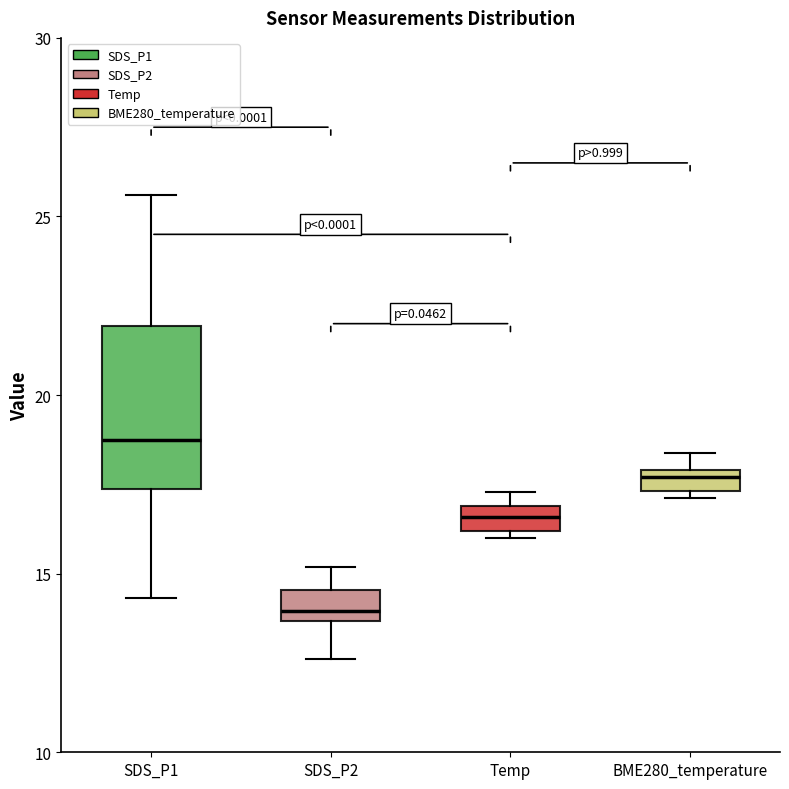

Where does the lower whisker of the box for SDS_P2 end on the y-axis? The values are not printed on the chart, so give them approximately, as read against the axis.

12.5